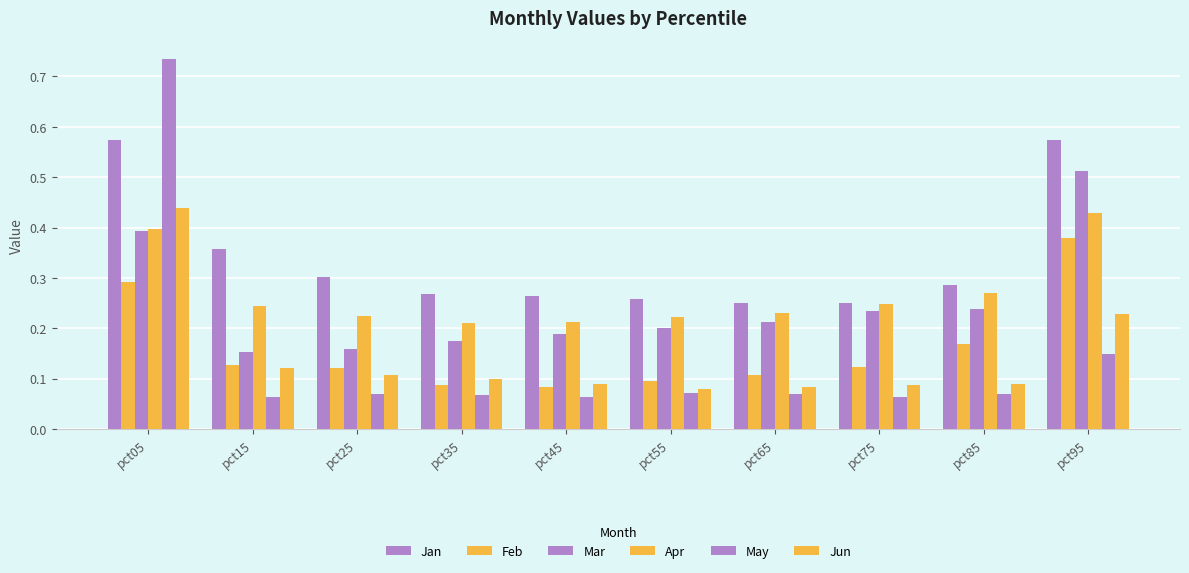

What is the sum of the Feb values at pct35 and pct95?

0.5